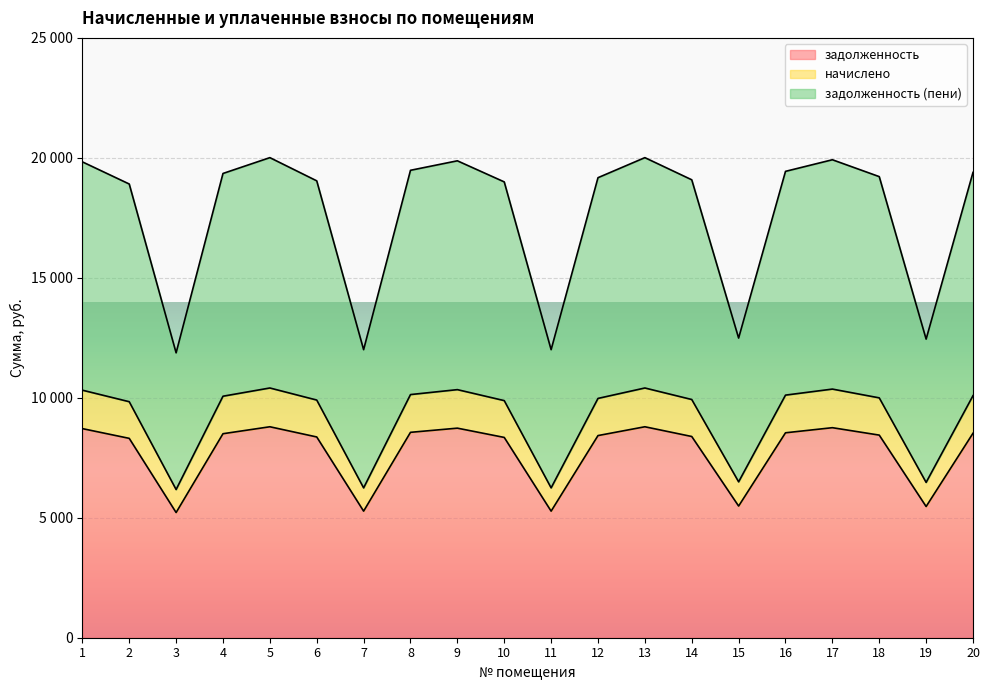

What is the value of the задолженность point at the 8th from the left?

8560.5